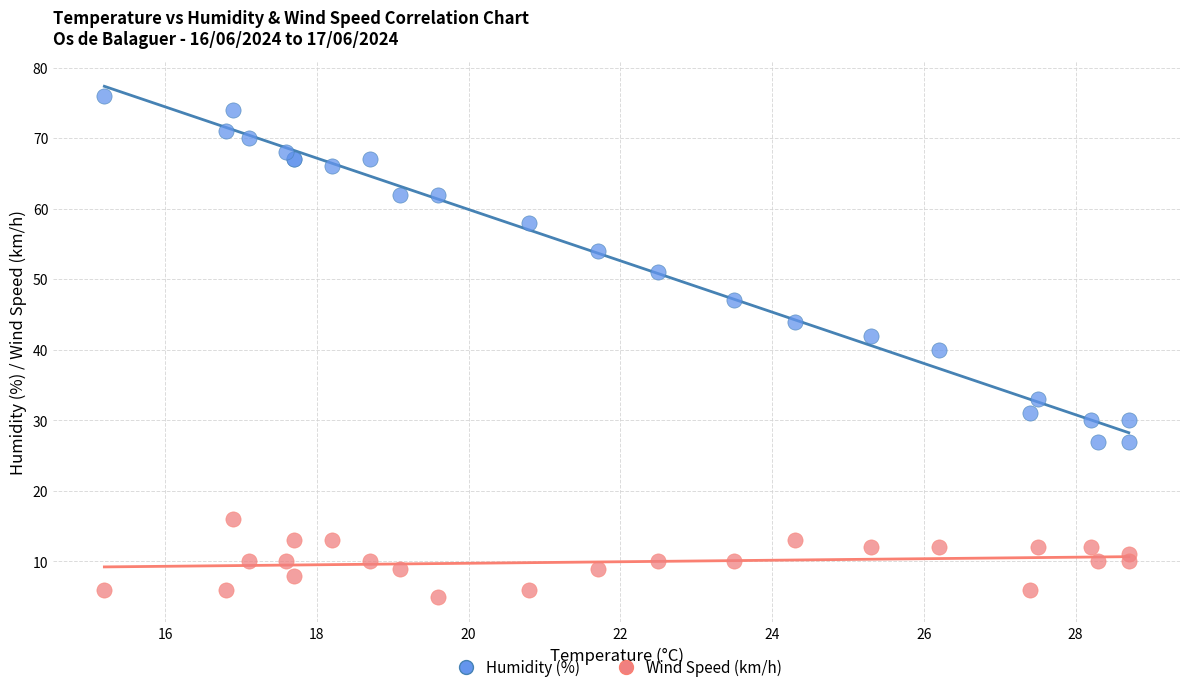

Which series contains the highest Y value?

Humidity (%)